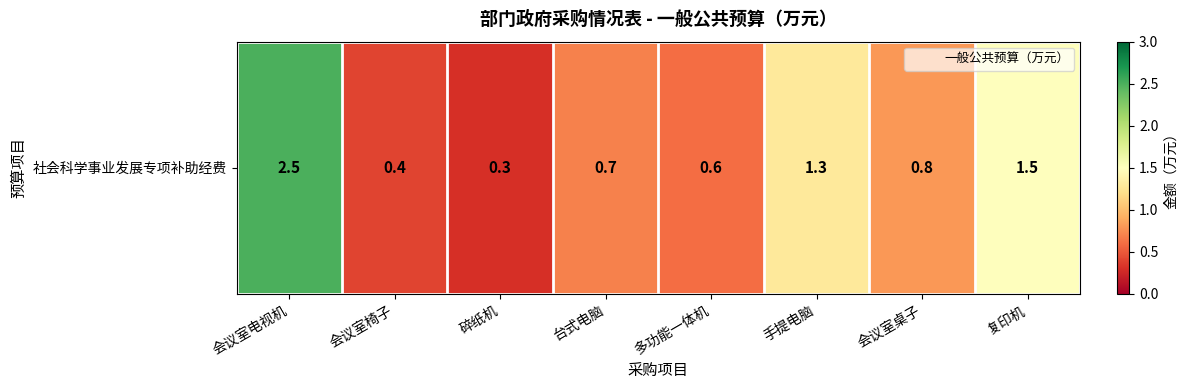

What is the average value?

1.0